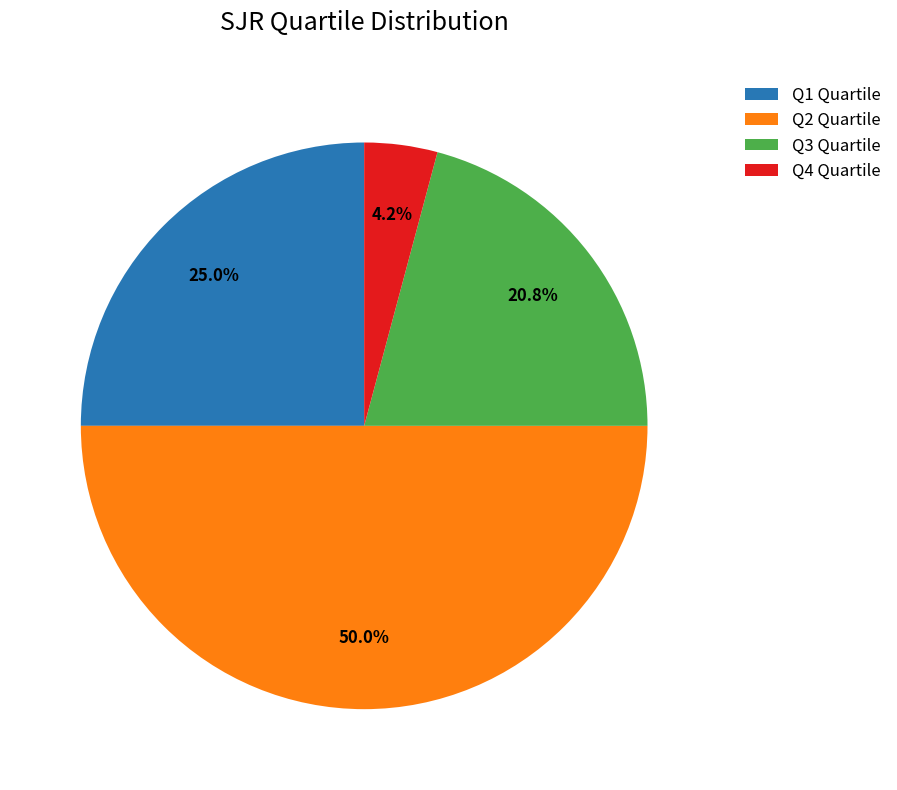

How many slices are in this pie chart?

4